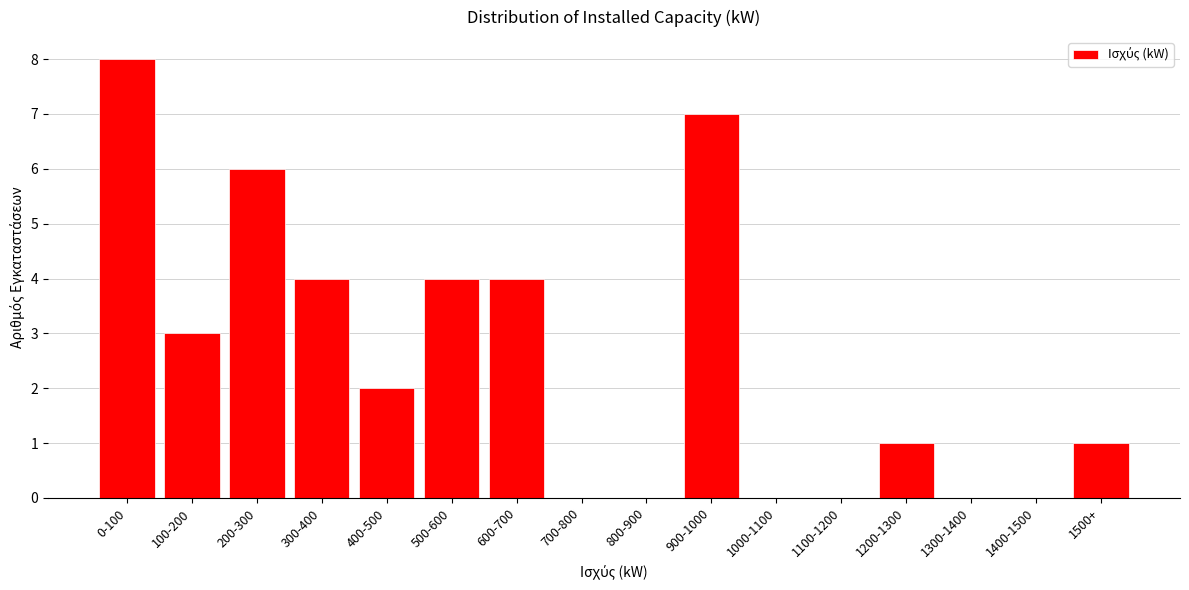

Reading left to right, what are all the values shown in this chart?

0-100=8	100-200=3	200-300=6	300-400=4	400-500=2	500-600=4	600-700=4	700-800=0	800-900=0	900-1000=7	1000-1100=0	1100-1200=0	1200-1300=1	1300-1400=0	1400-1500=0	1500+=1